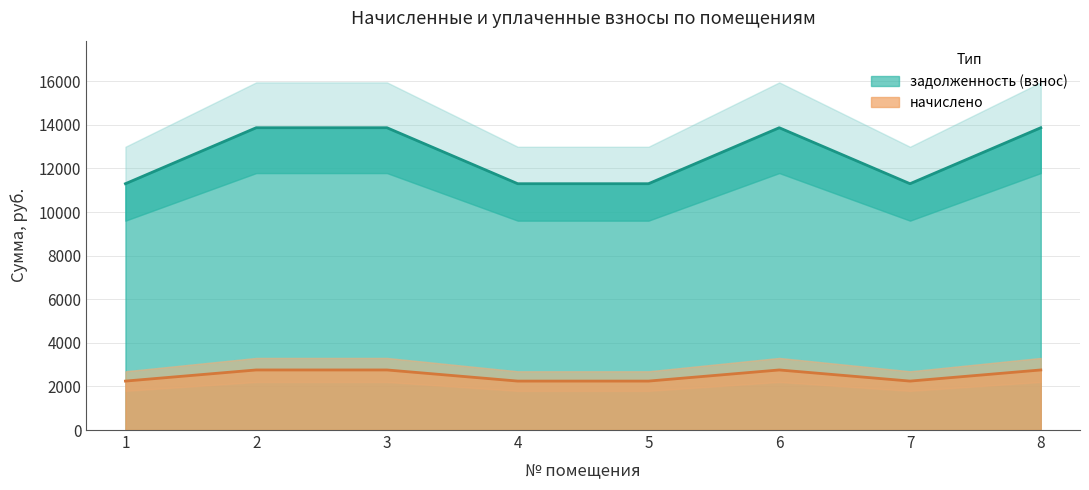

Which series has the largest total across all categories?

задолженность (взнос)